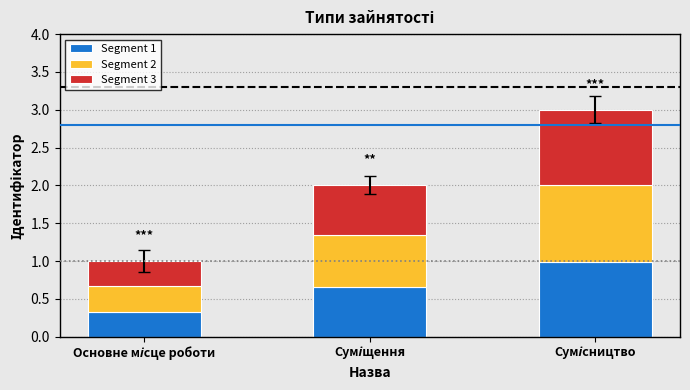

What are all the series names shown in the legend?

Segment 1, Segment 2, Segment 3